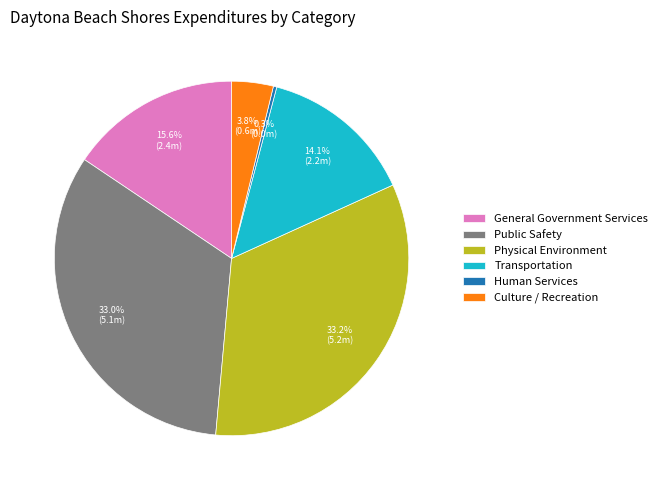

To the nearest percent, what is the average slice percentage?

17%